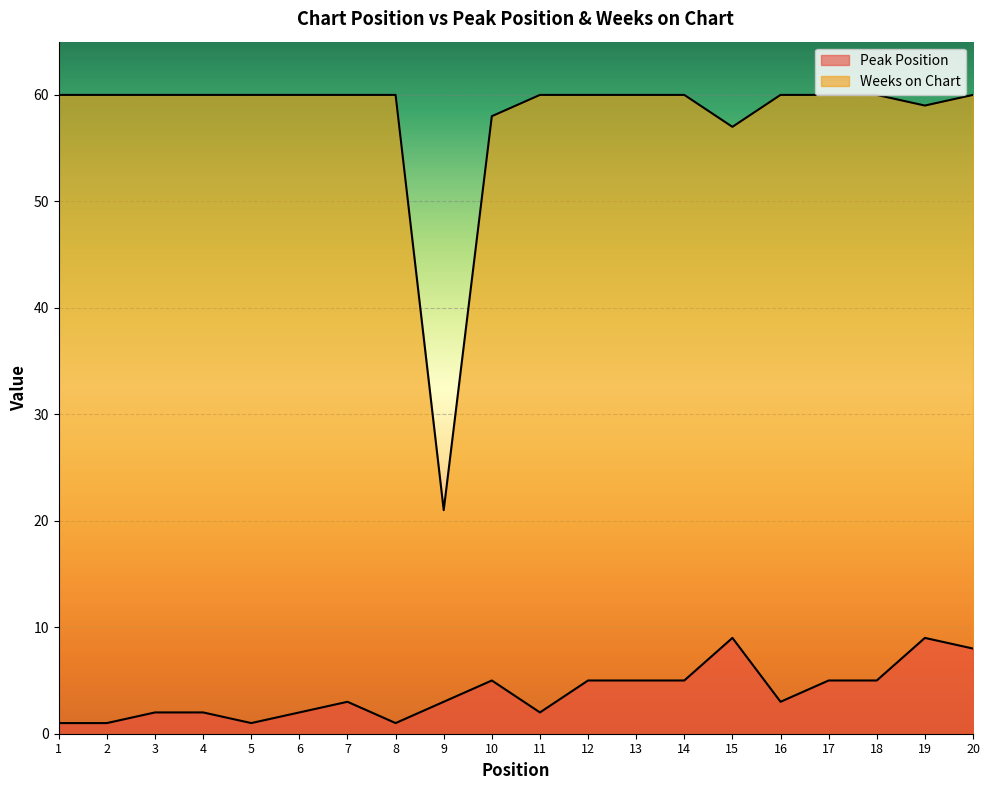

True or false: Weeks on Chart and Peak Position cross at least once.

False